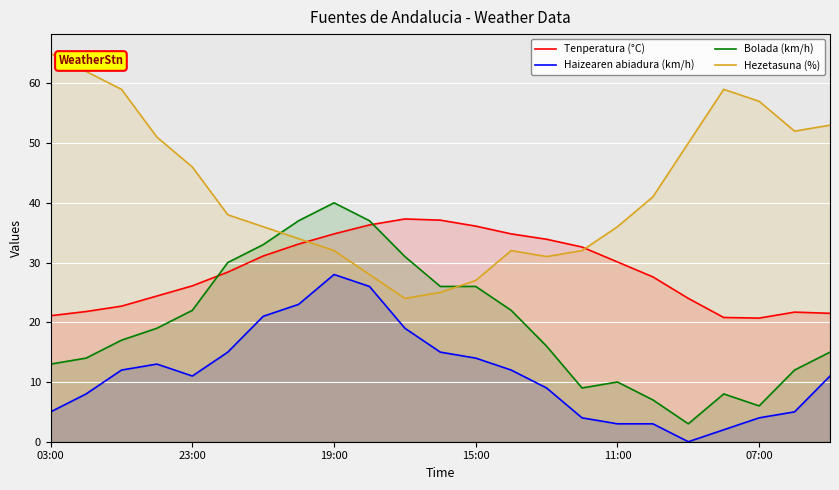

How many lines are shown in the chart?

4